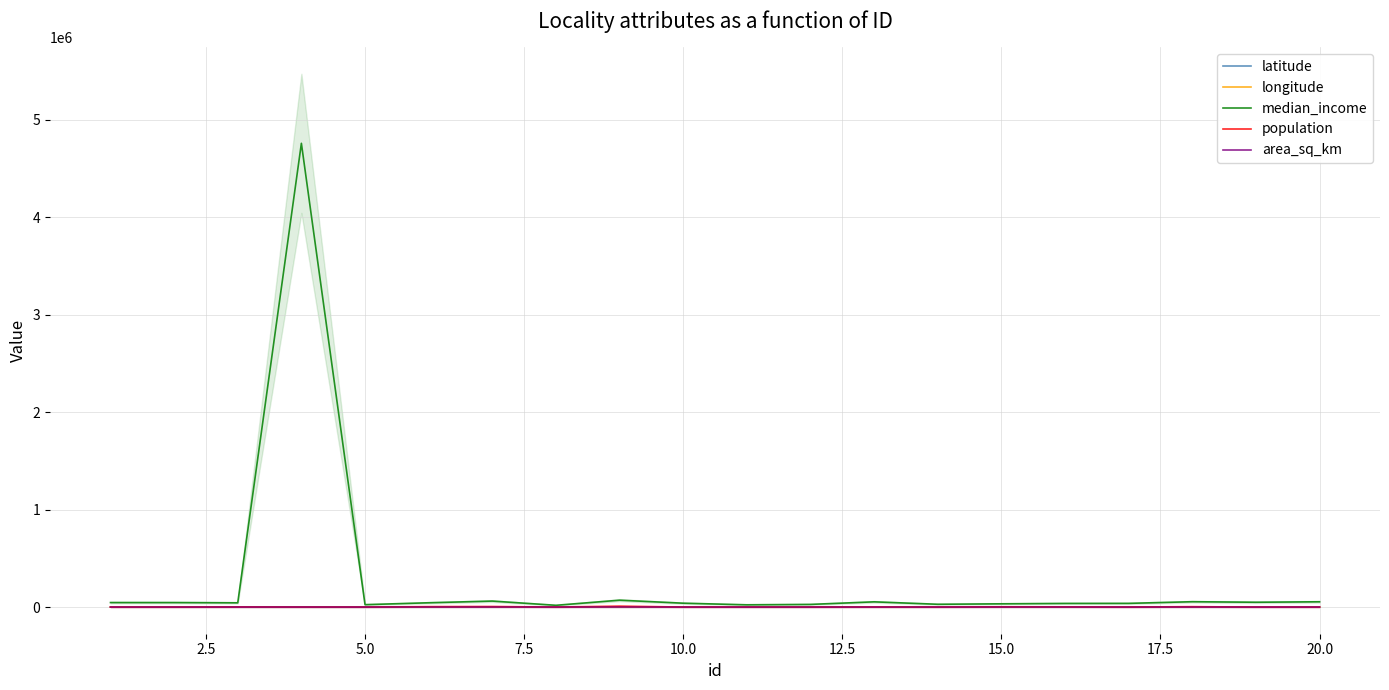

What are all the series names shown in the legend?

latitude, longitude, median_income, population, area_sq_km